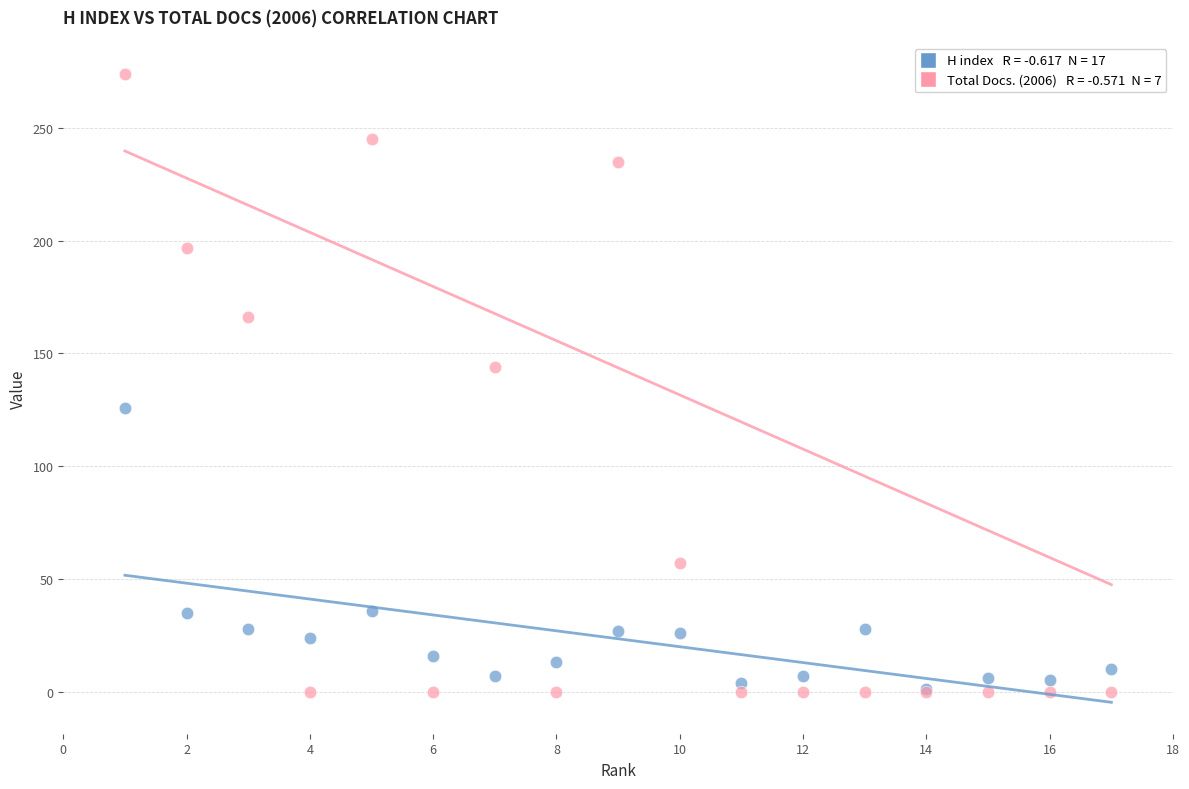

Across all series, what Y value is closest to 137?

144